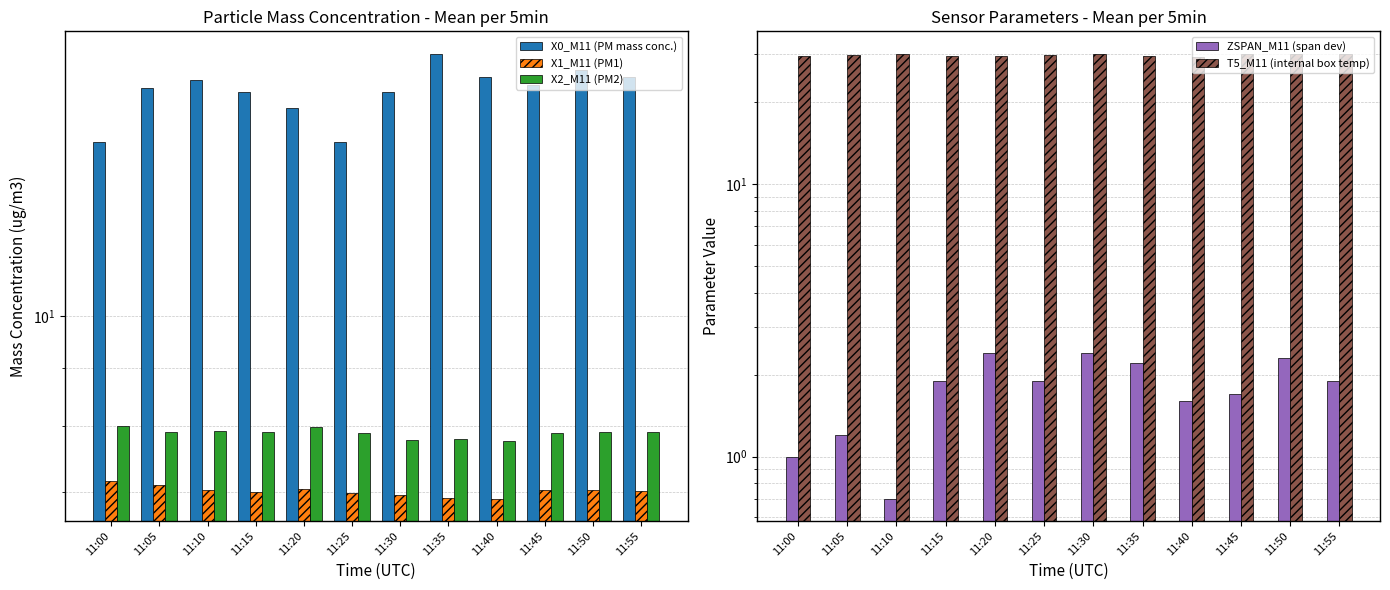

What is the difference between the second highest and second lowest values in the X1_M11 (PM1) series?

0.2